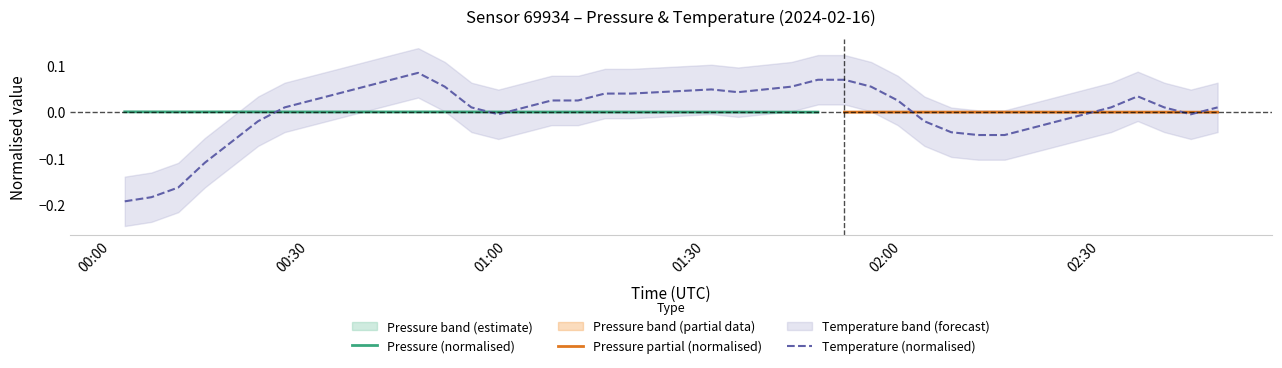

Which label corresponds to the smallest value in the chart?

00:00